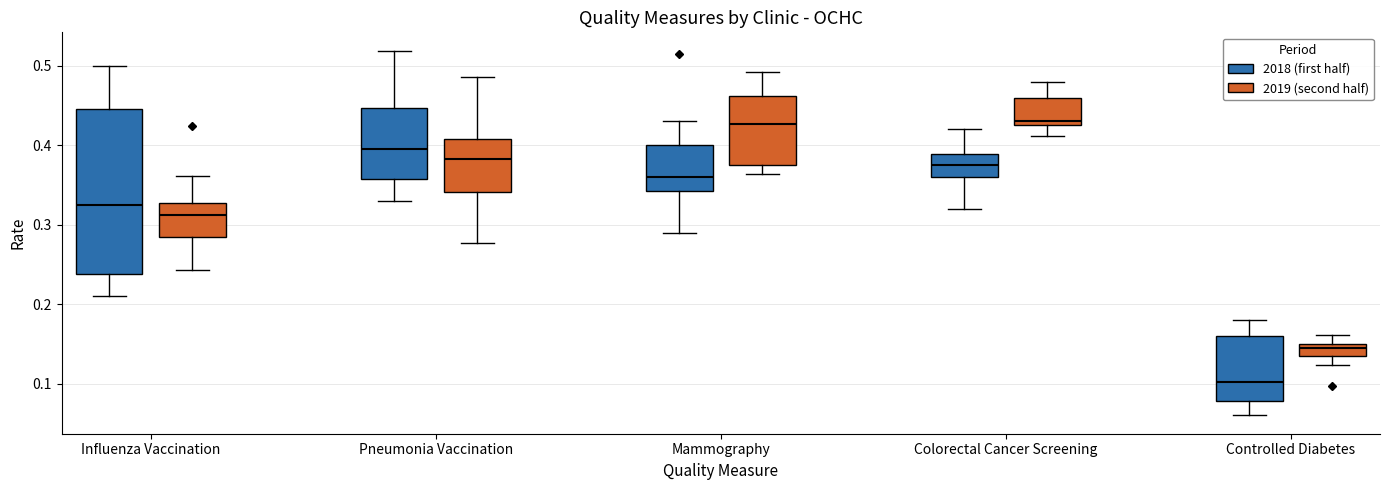

Where does the lower whisker of the box for Mammography (2019 (second half)) end on the y-axis? The values are not printed on the chart, so give them approximately, as read against the axis.

0.36